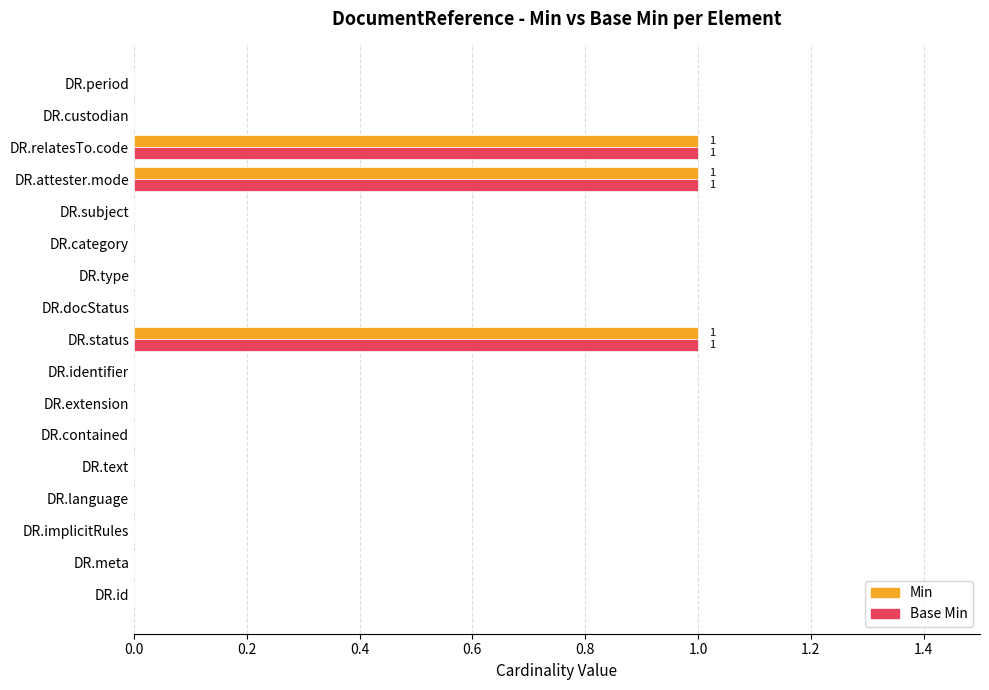

How many Base Min values are between 0 and 1?

17